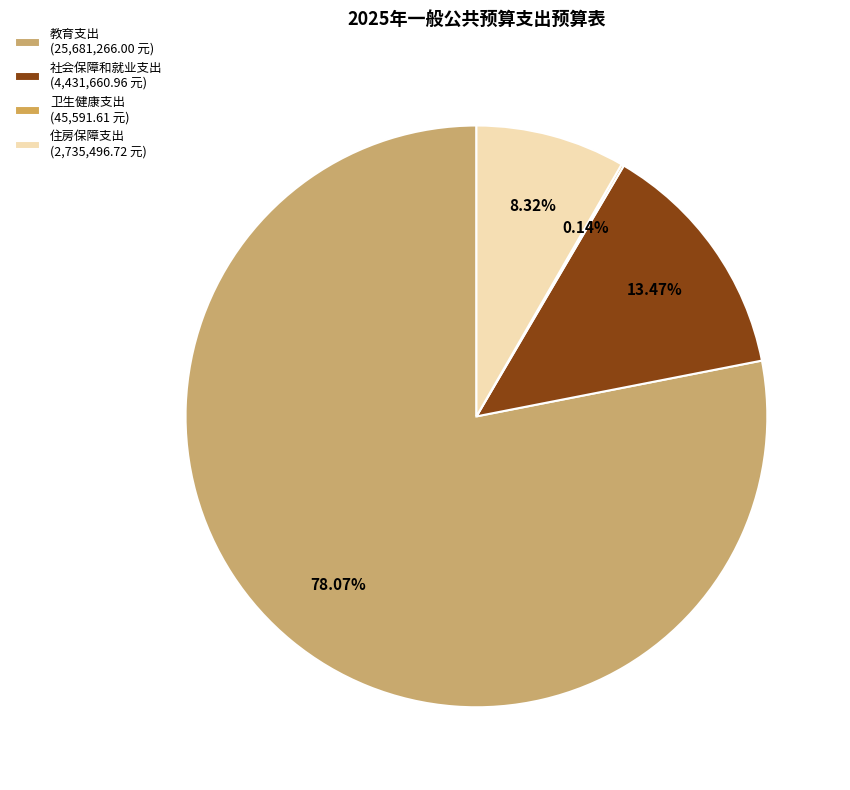

Count the number of slices in the pie.

4